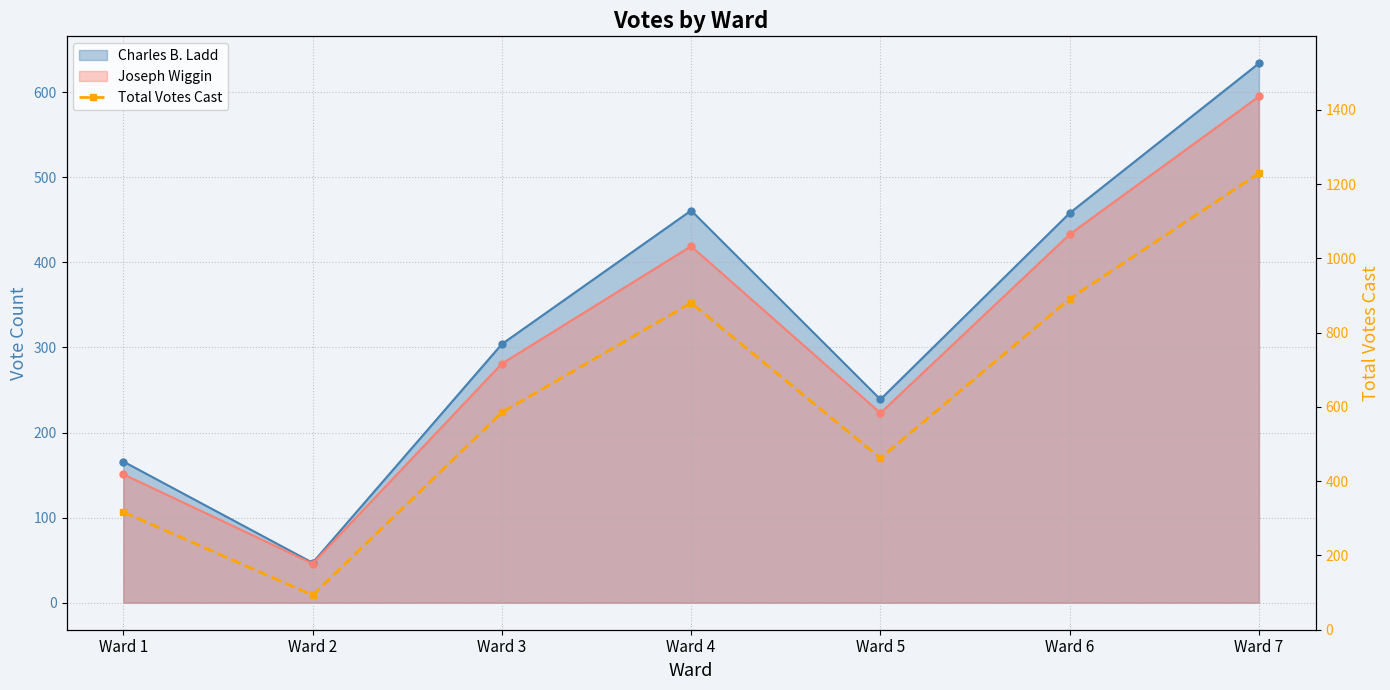

What is the minimum value shown in the chart?

93